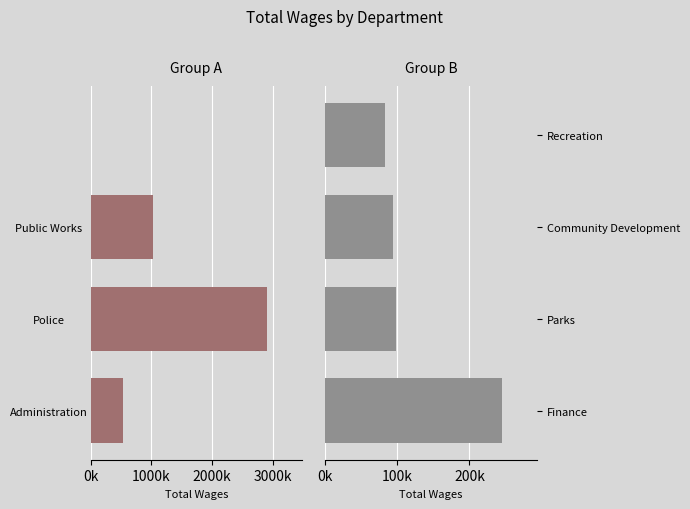

What position from the left is 3000k?

4